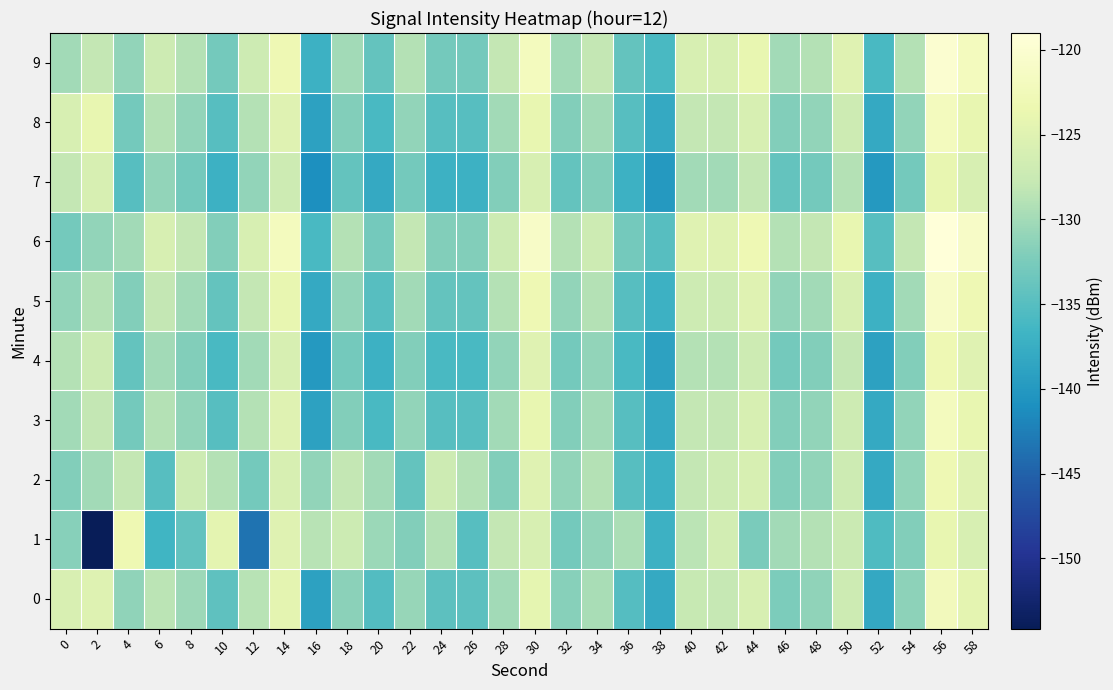

Rank the series at 12 from highest to lowest value.

6, 9, 5, 0, 3, 8, 4, 7, 2, 1